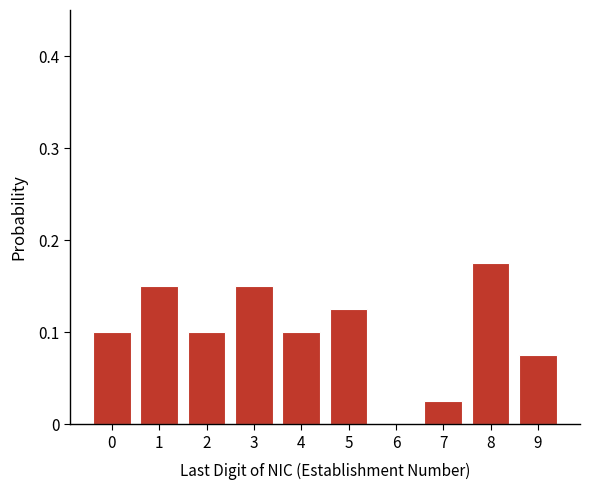

What is the sum of all values?

1.0